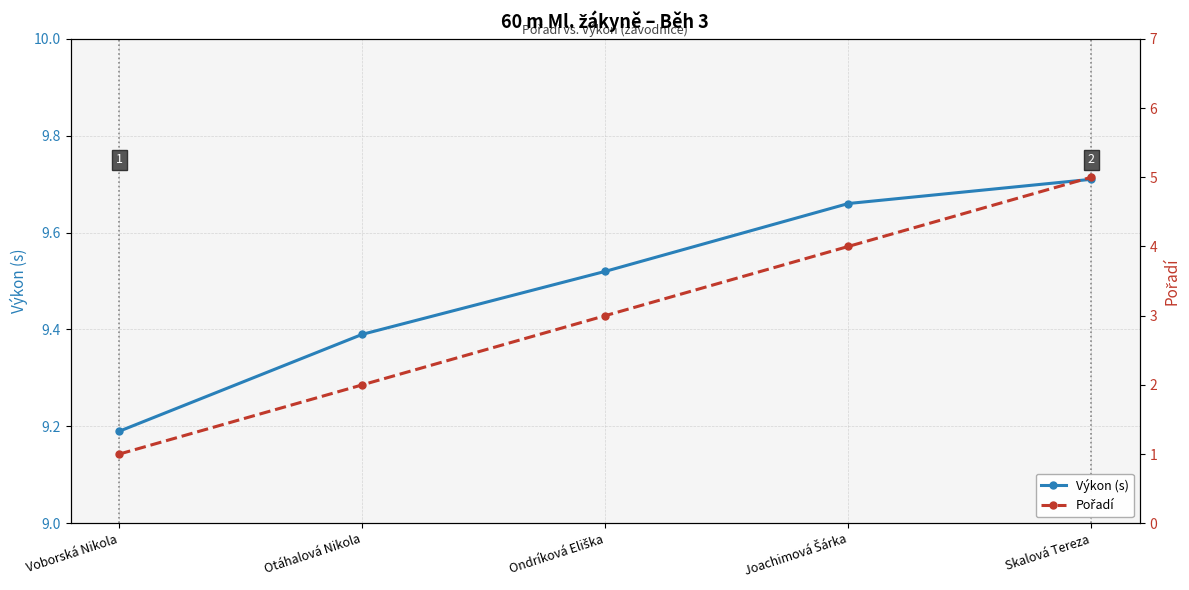

Which category has the lowest value in the Pořadí series?

Voborská Nikola